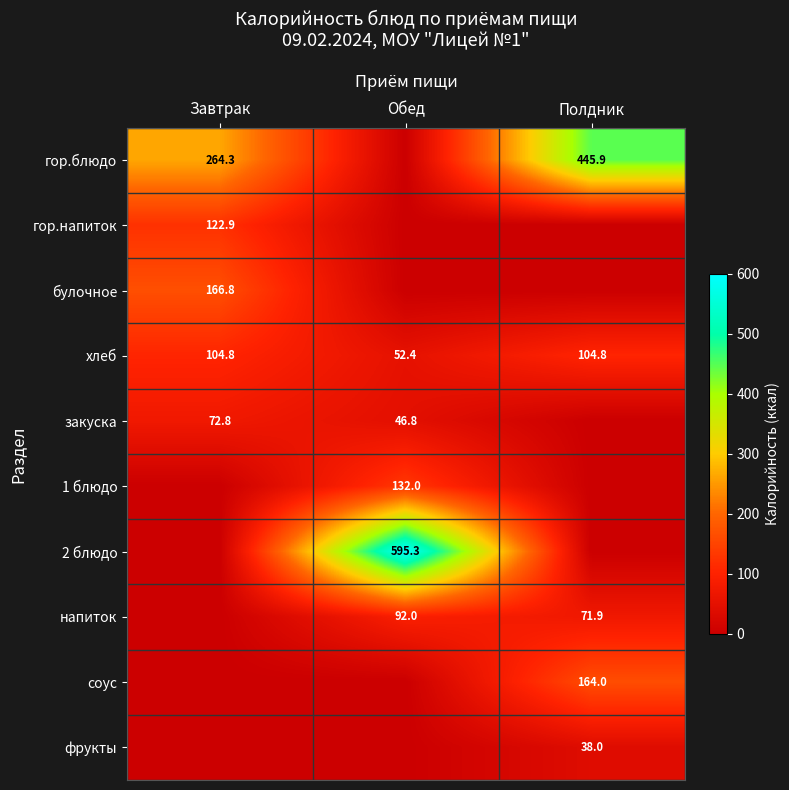

The булочное series shows 47.6 at Завтрак. True or false?

False